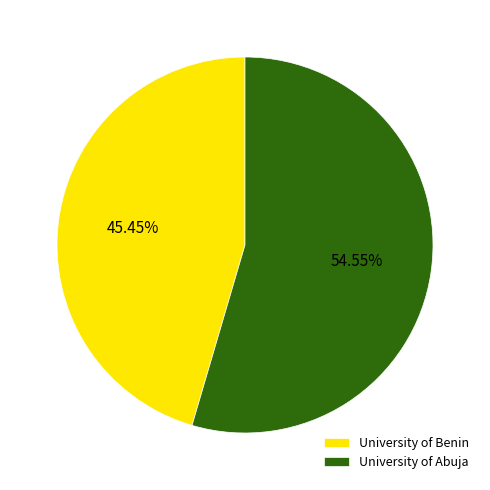

Is there a majority slice in this chart?

Yes